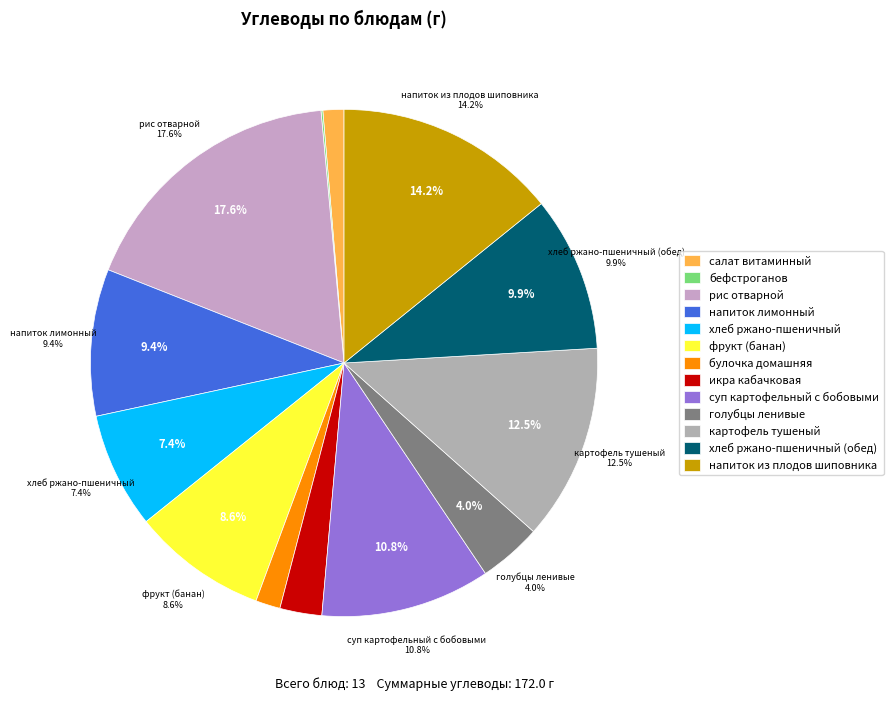

How many slices are in this pie chart?

13